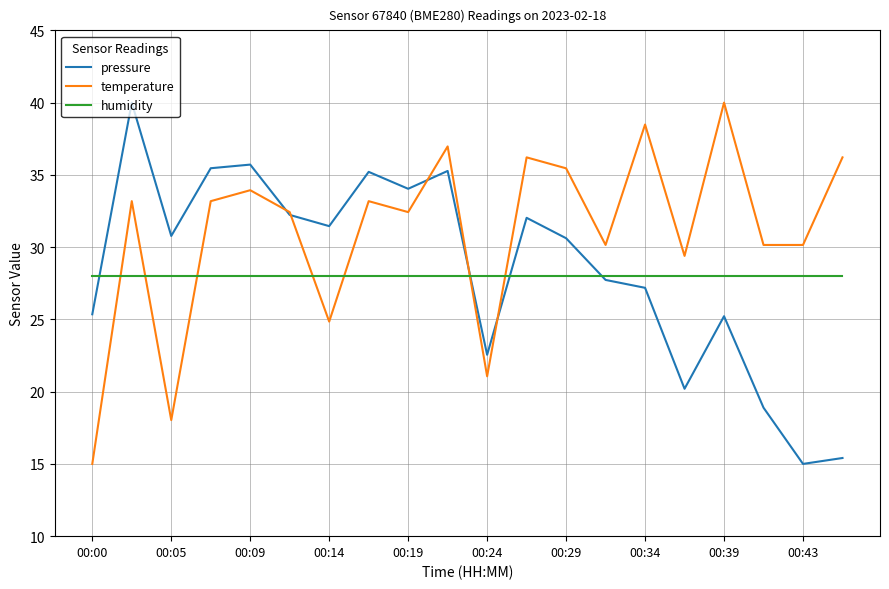

True or false: humidity and temperature intersect in this chart.

True